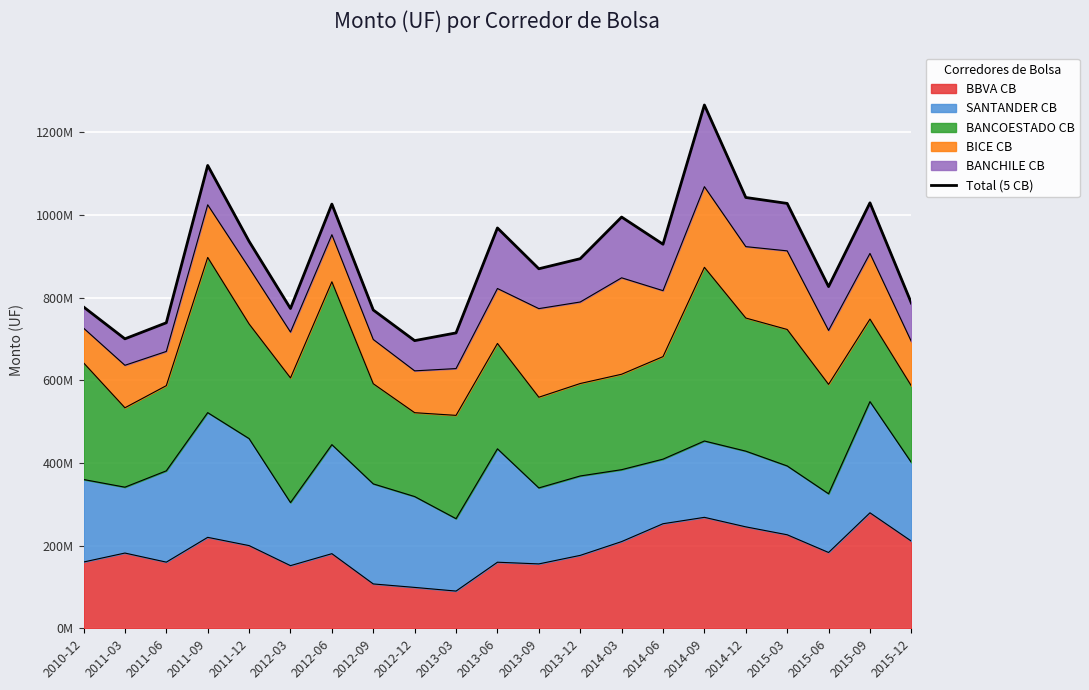

Reading left to right, what are all the values shown in this chart?

2010-12=777347420	2011-03=700218704	2011-06=739055516	2011-09=1119645665	2011-12=936039982	2012-03=773580533	2012-06=1026128409	2012-09=769939858	2012-12=695864040	2013-03=714532209	2013-06=968390369	2013-09=869697670	2013-12=894045900	2014-03=994783019	2014-06=929028051	2014-09=1265899473	2014-12=1042124075	2015-03=1027763820	2015-06=826533803	2015-09=1029210690	2015-12=786727447